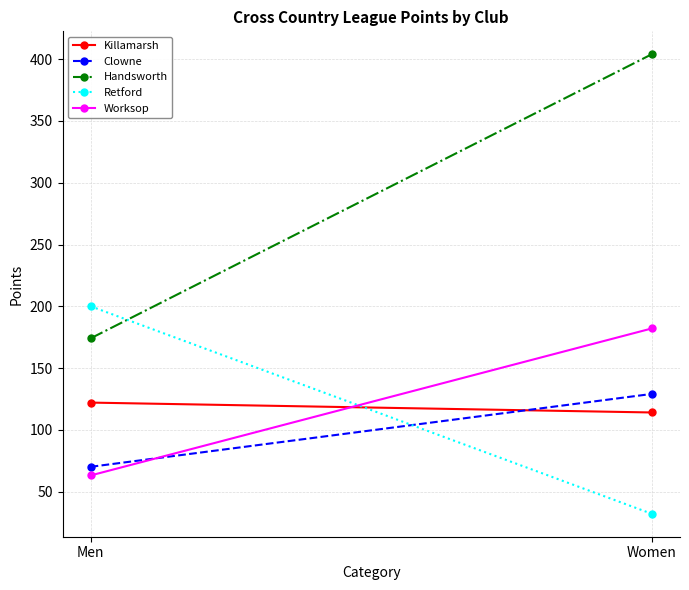

Which series changed the most between Men and Women?

Handsworth